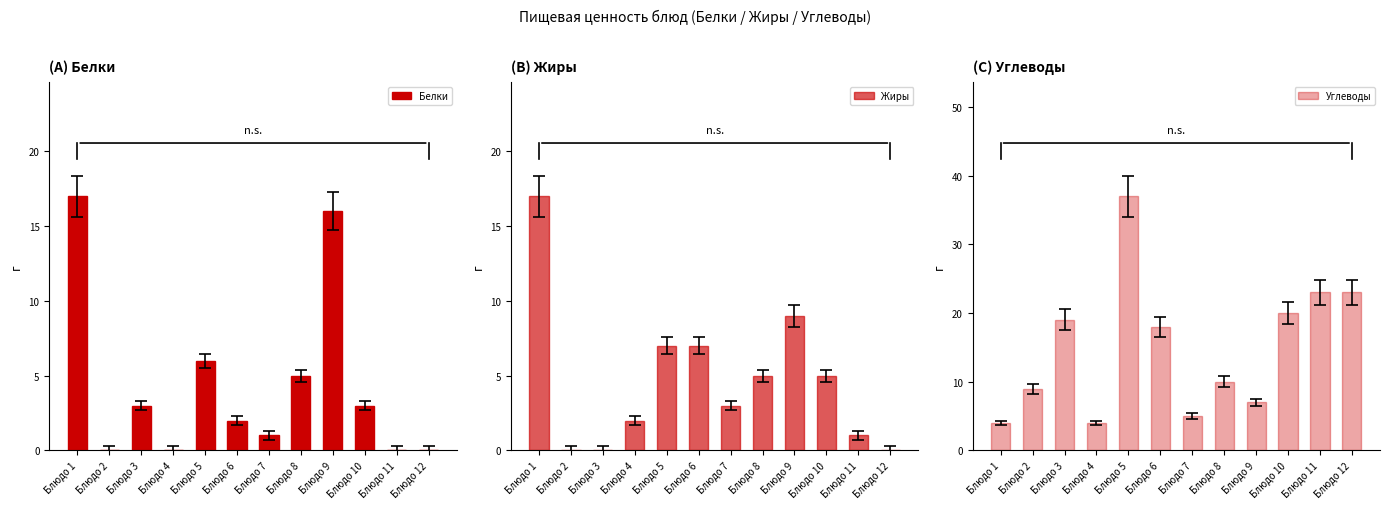

List the labels in order of Белки value, smallest first.

Блюдо 2, Блюдо 4, Блюдо 11, Блюдо 12, Блюдо 7, Блюдо 6, Блюдо 3, Блюдо 10, Блюдо 8, Блюдо 5, Блюдо 9, Блюдо 1